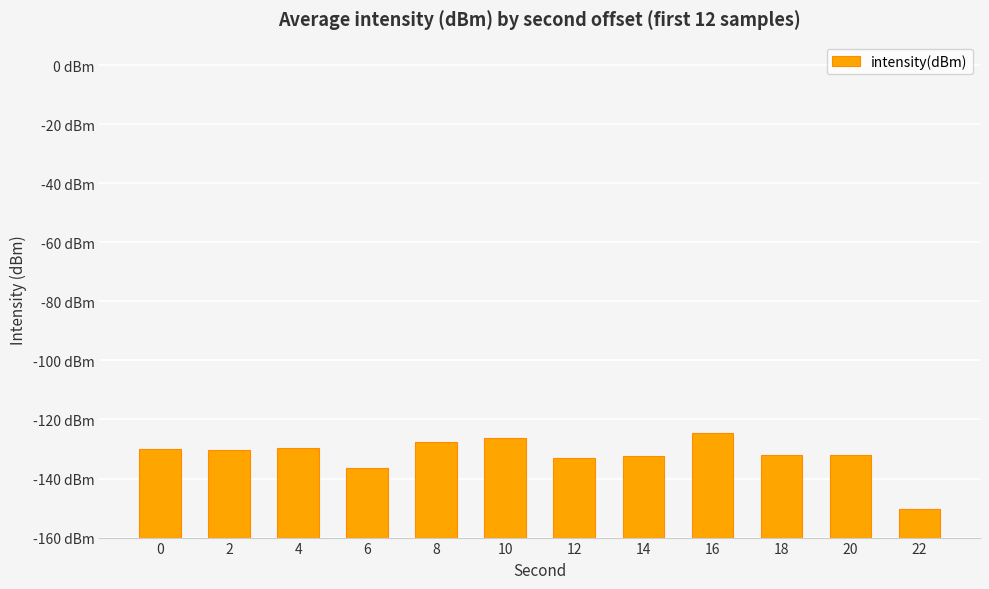

Does the chart contain any negative values?

No